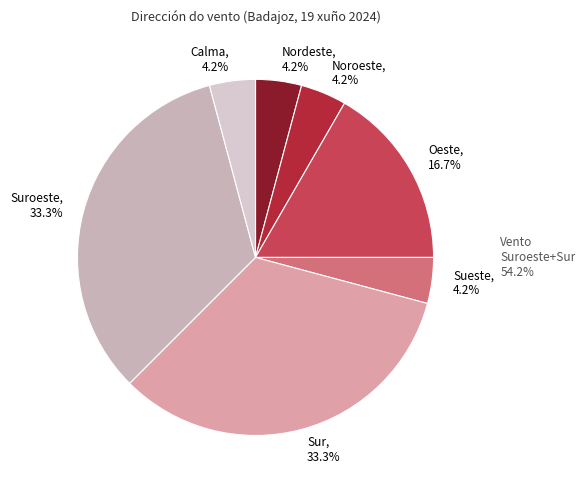

What portion of the pie excludes Suroeste?

66.7%